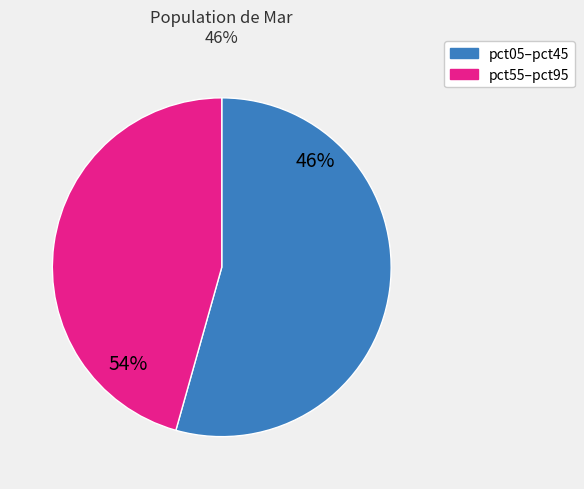

What is the change in value from pct05 to pct55?

+0.2